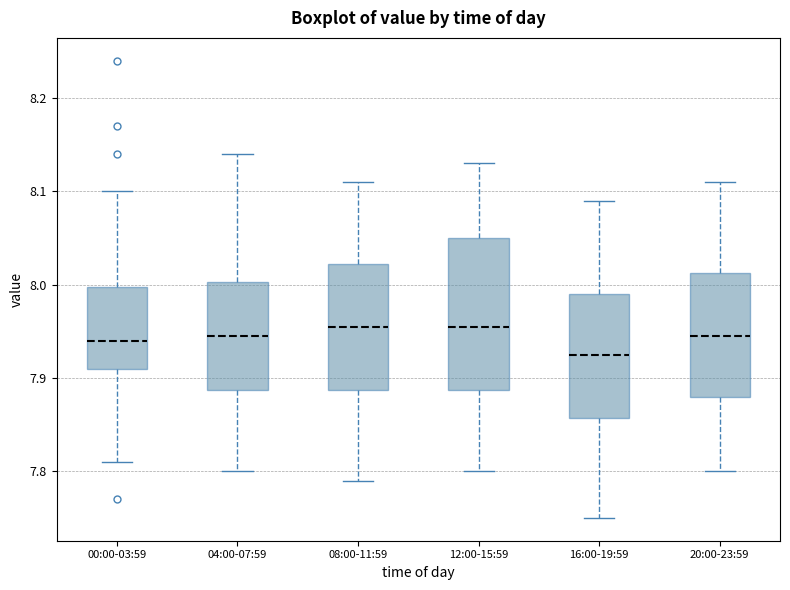

Which box is the tallest, from its lower edge to its upper edge?

12:00-15:59